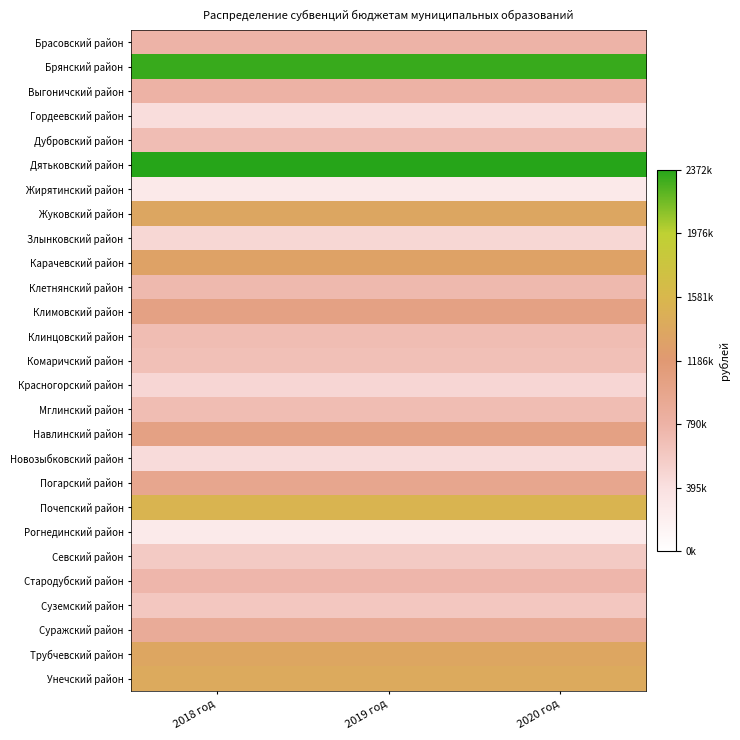

Which series has the largest total across all categories?

Дятьковский район